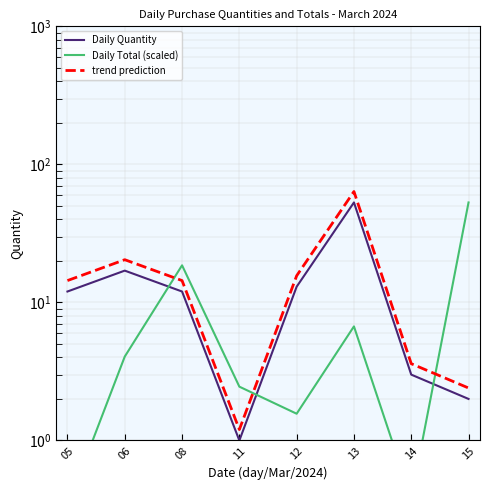

Does the chart have visible grid lines?

Yes